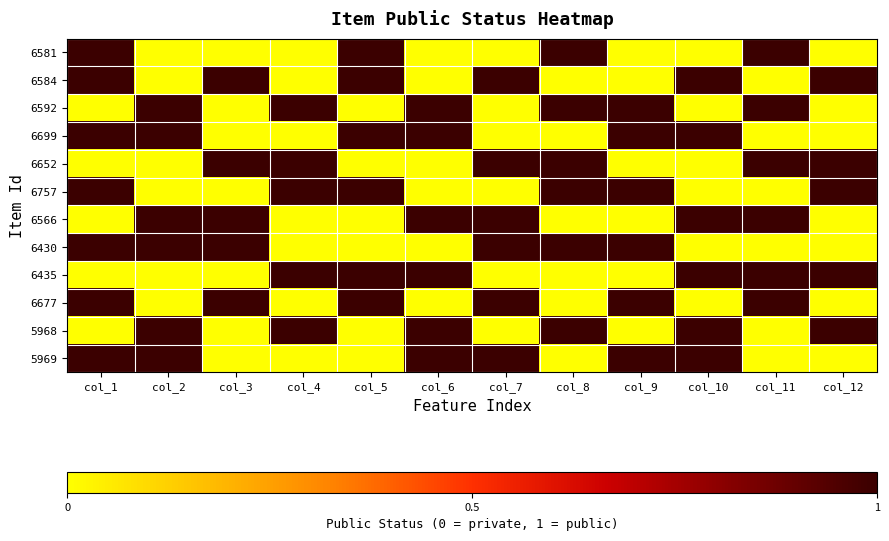

Rank the series at col_10 from highest to lowest value.

6584, 6699, 6566, 6435, 5968, 5969, 6581, 6592, 6652, 6757, 6430, 6677